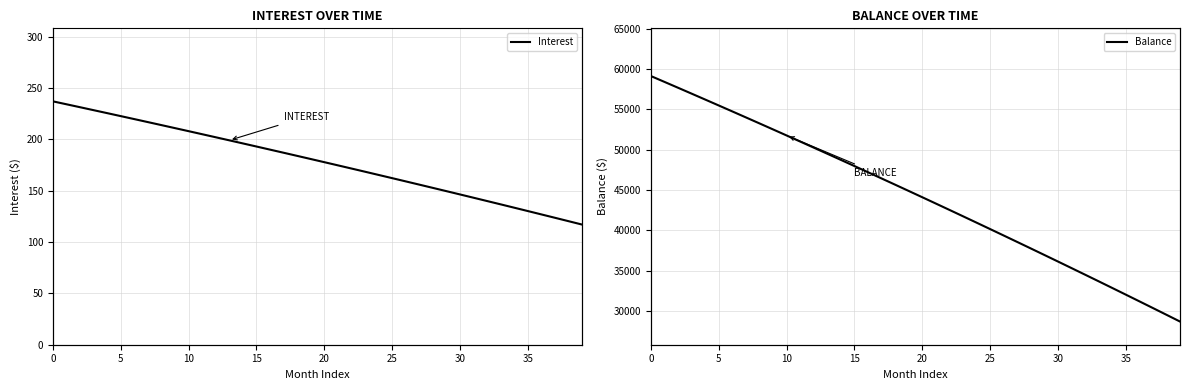

What is the sum of all Interest values?

7138.5